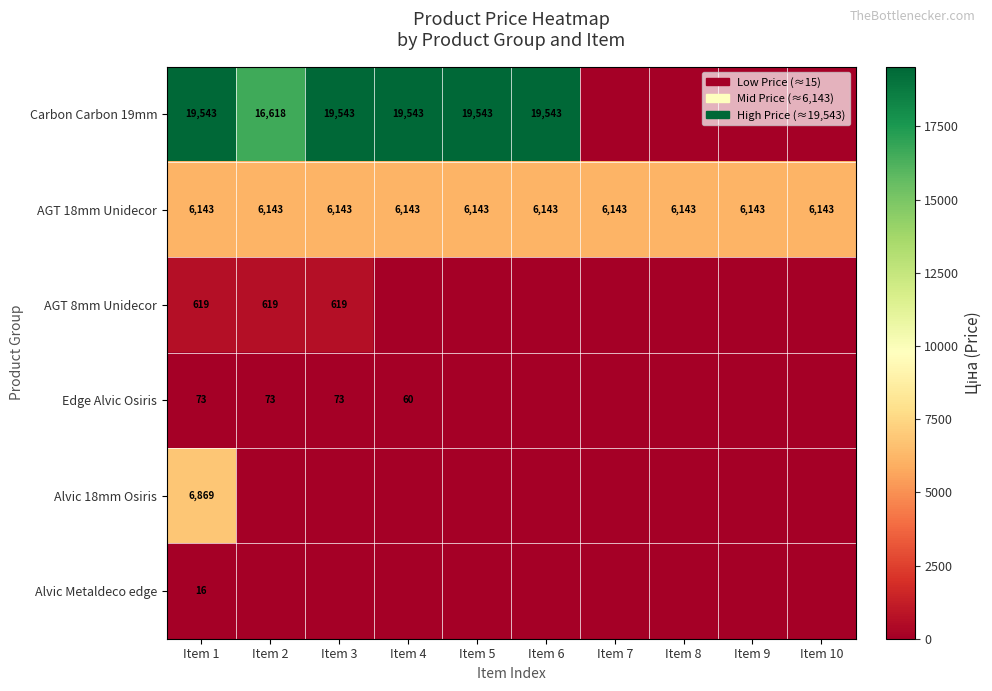

Where does the Carbon Carbon 19mm series first go above 19542?

Item 1